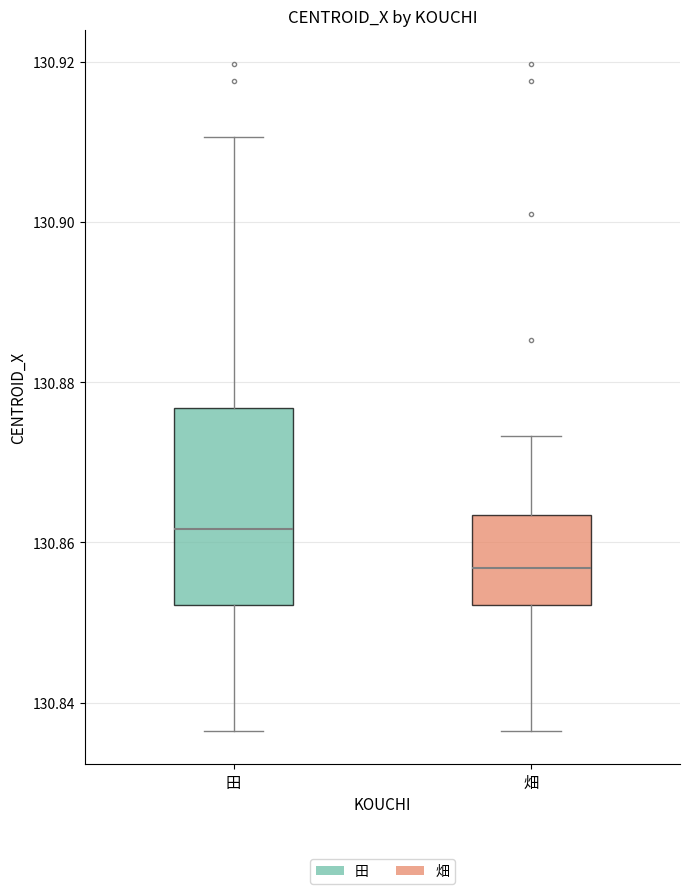

Which box has the lowest median line?

畑